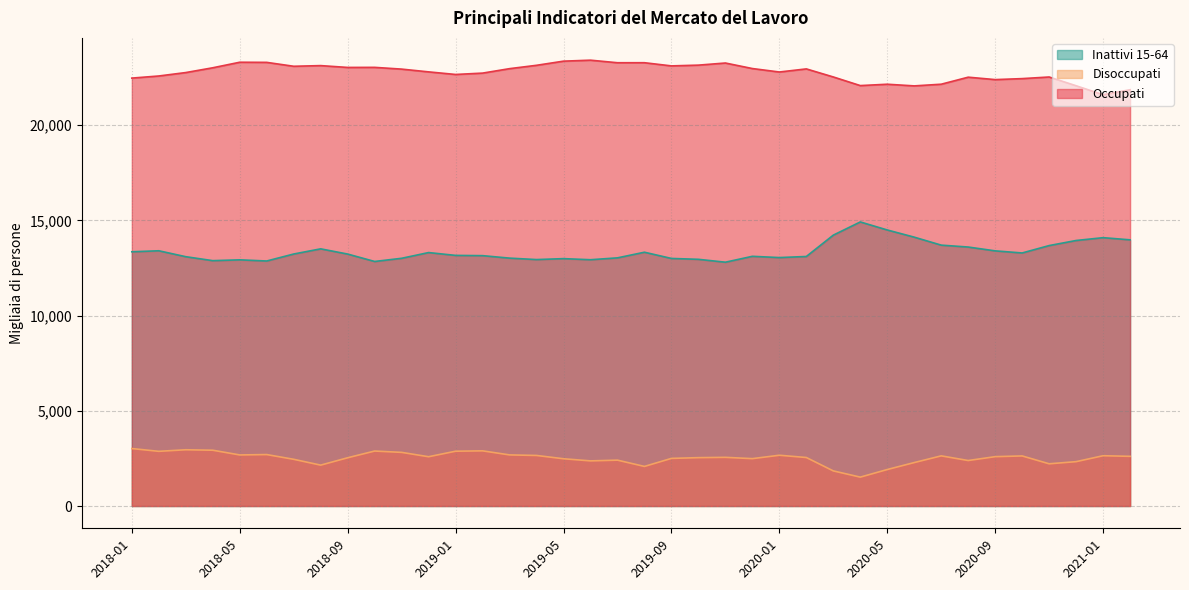

At 2020-07, list the series in order from smallest to largest.

Disoccupati, Inattivi 15-64, Occupati